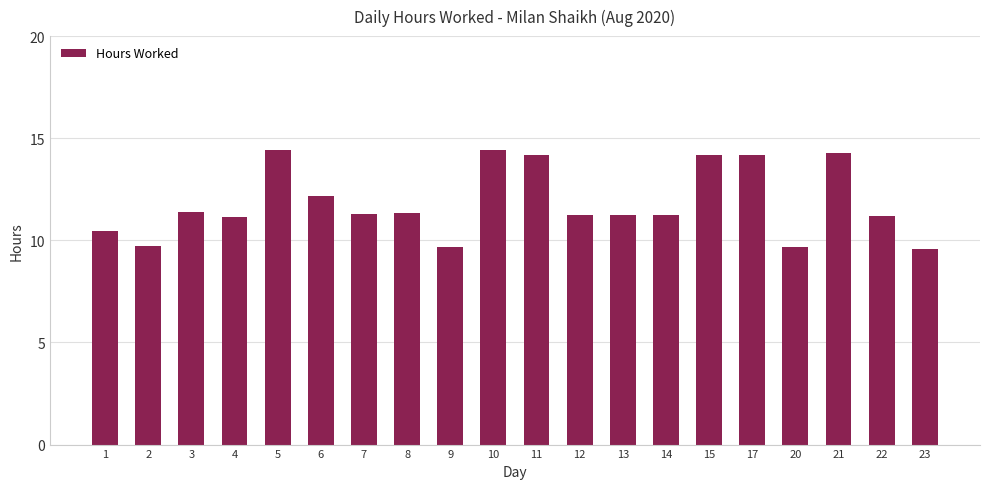

Approximately how many times larger is the value at 21 compared to 23?

1.5